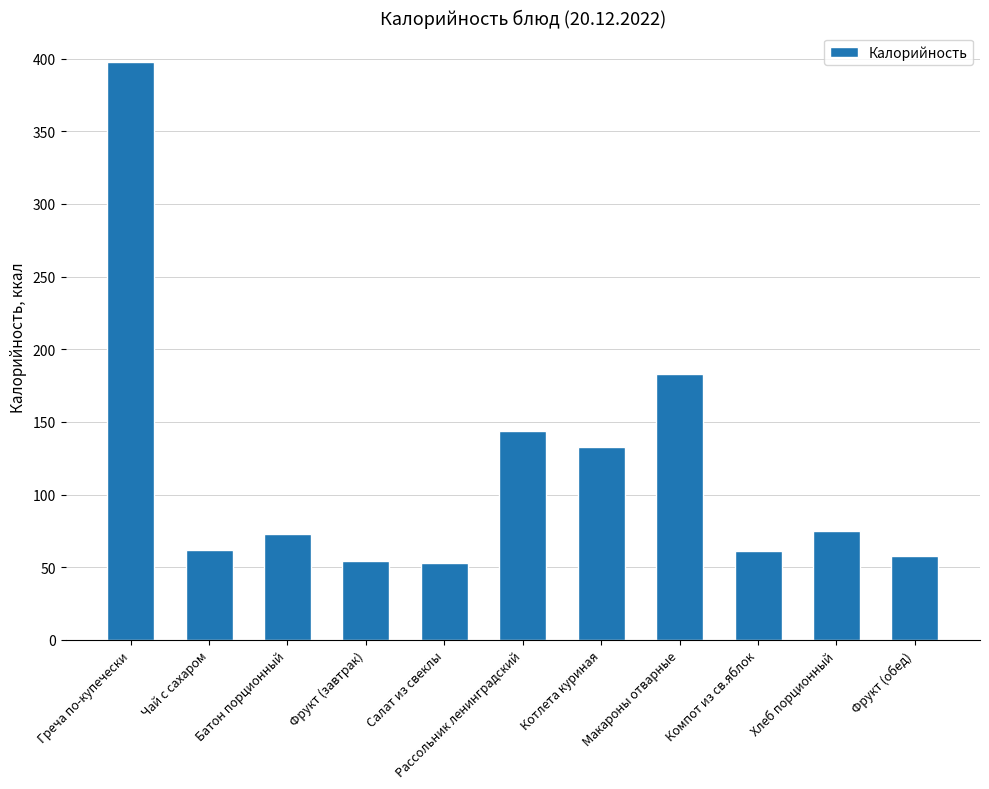

The chart shows a value of 216 at Рассольник ленинградский. True or false?

False